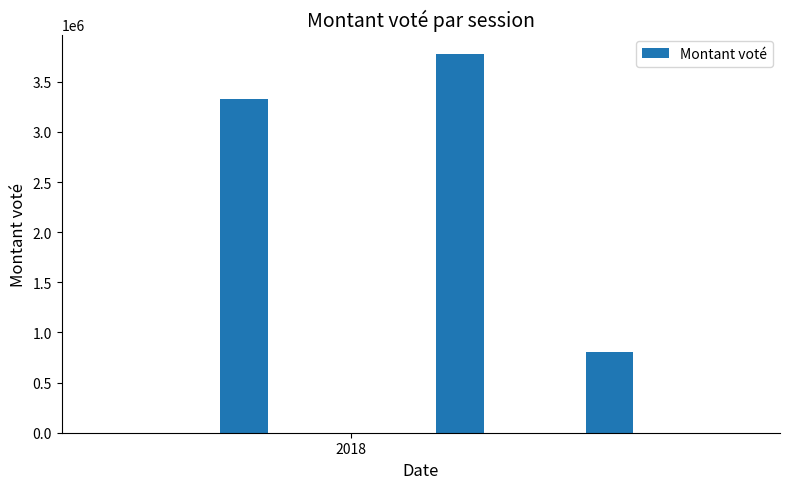

What is the value of the 2nd bar from the left?

3782767.0